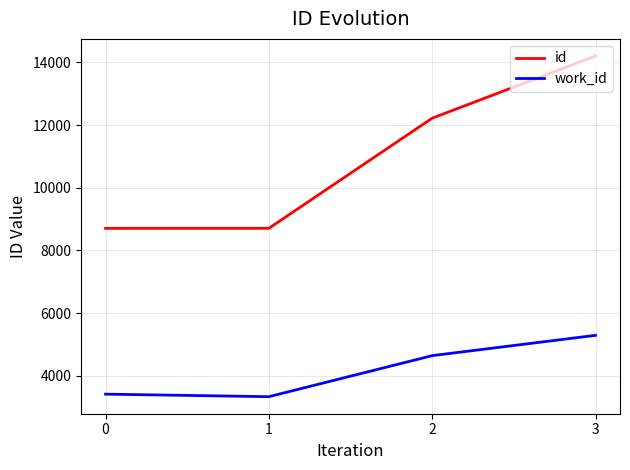

True or false: work_id and id intersect in this chart.

False